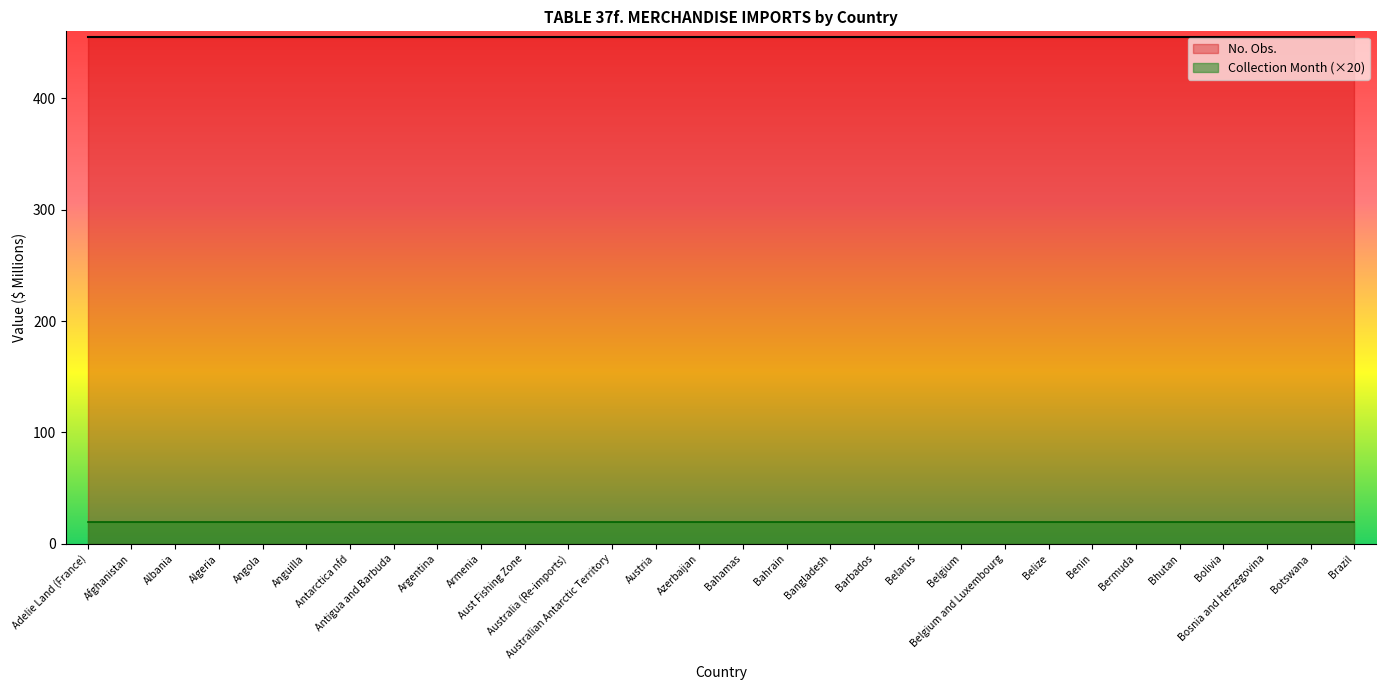

Which has a higher value, Belarus or Bolivia?

Belarus